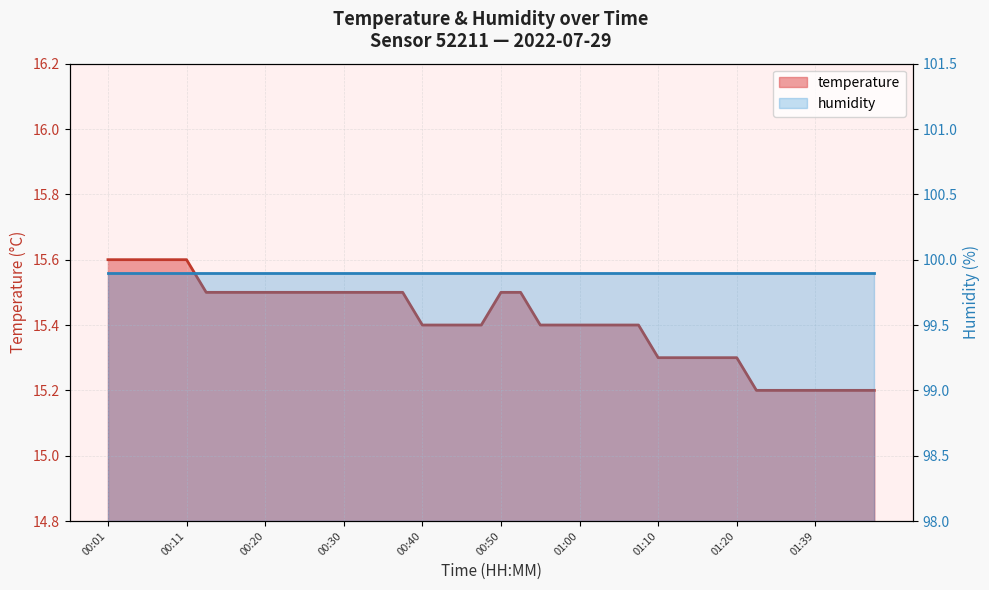

Reading right to left, extract all data points from this chart.

01:47=15.2	01:44=15.2	01:41=15.2	01:39=15.2	01:36=15.2	01:33=15.2	01:31=15.2	01:20=15.3	01:17=15.3	01:14=15.3	01:12=15.3	01:10=15.3	01:07=15.4	01:05=15.4	01:02=15.4	01:00=15.4	00:57=15.4	00:55=15.4	00:52=15.5	00:50=15.5	00:47=15.4	00:45=15.4	00:43=15.4	00:40=15.4	00:38=15.5	00:35=15.5	00:33=15.5	00:30=15.5	00:28=15.5	00:25=15.5	00:23=15.5	00:20=15.5	00:18=15.5	00:15=15.5	00:13=15.5	00:11=15.6	00:08=15.6	00:06=15.6	00:03=15.6	00:01=15.6